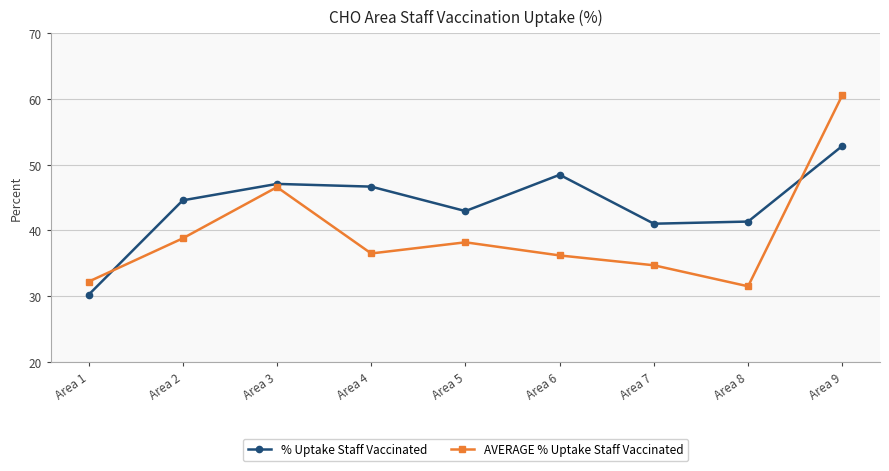

List the series in order of their peak value, lowest first.

% Uptake Staff Vaccinated, AVERAGE % Uptake Staff Vaccinated